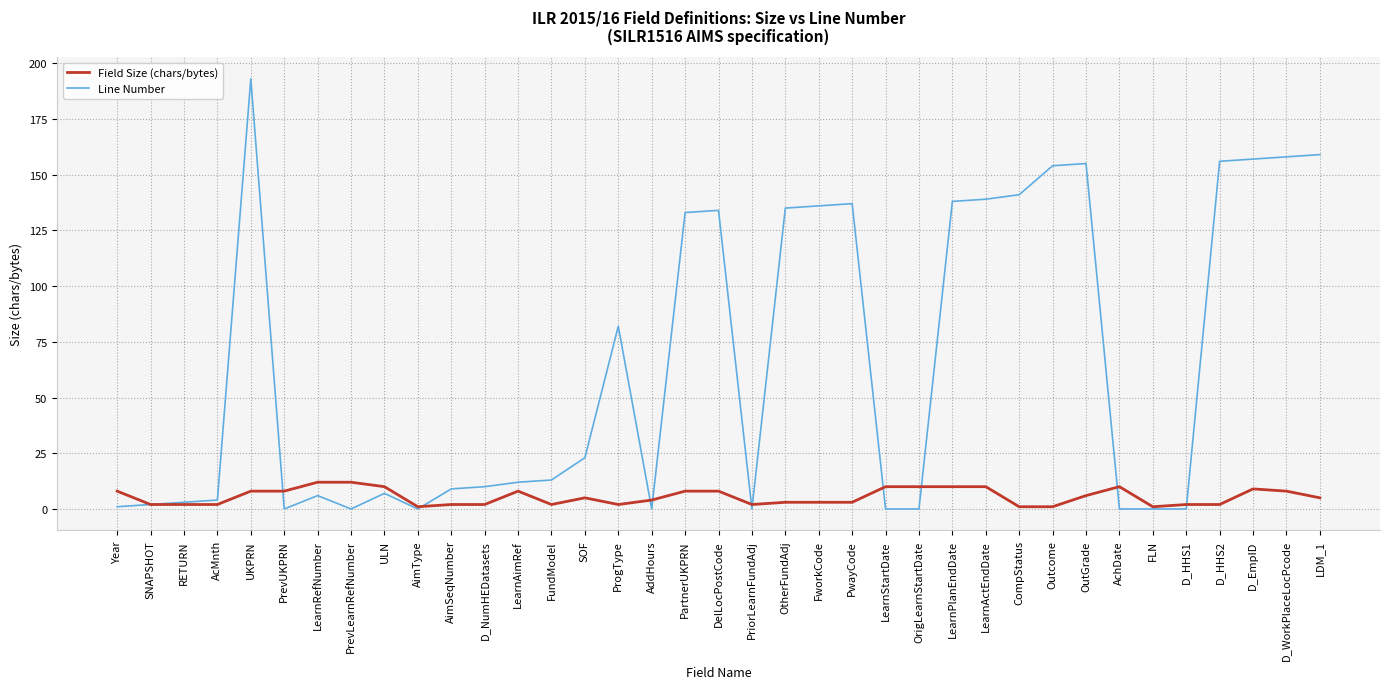

Is it true that Field Size (chars/bytes) equals 8 at UKPRN?

True